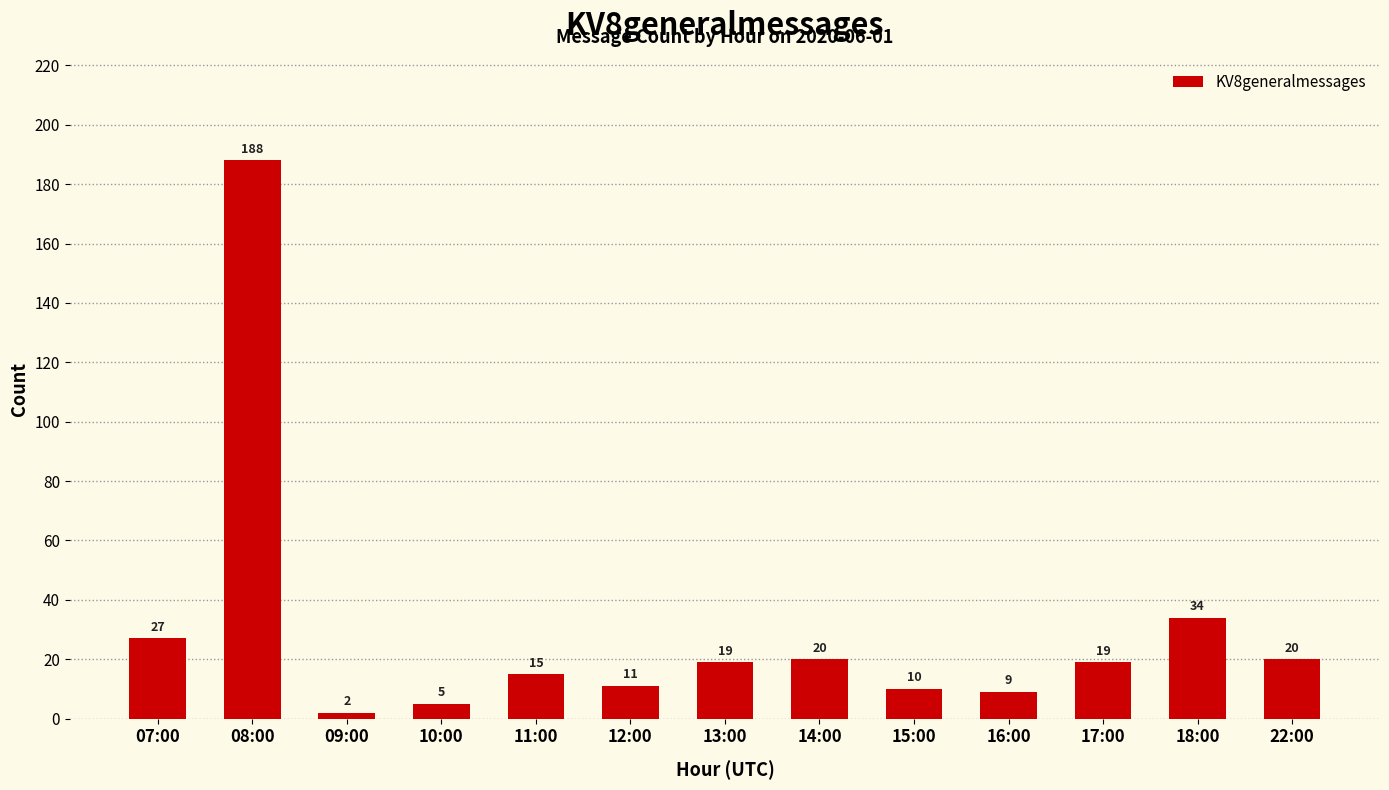

What position from the left is 22:00?

13